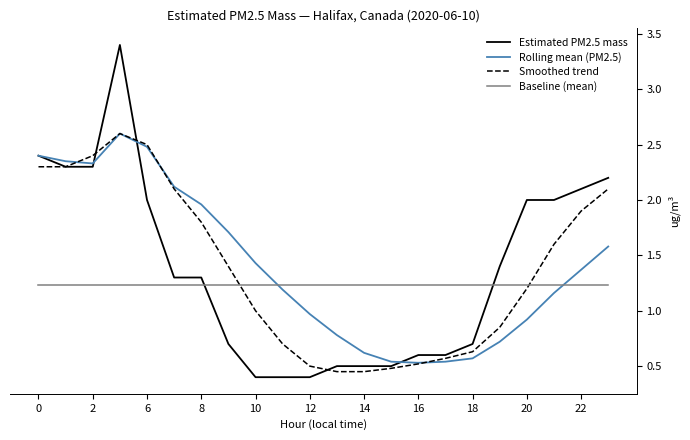

Which series has the widest spread of values?

Estimated PM2.5 mass